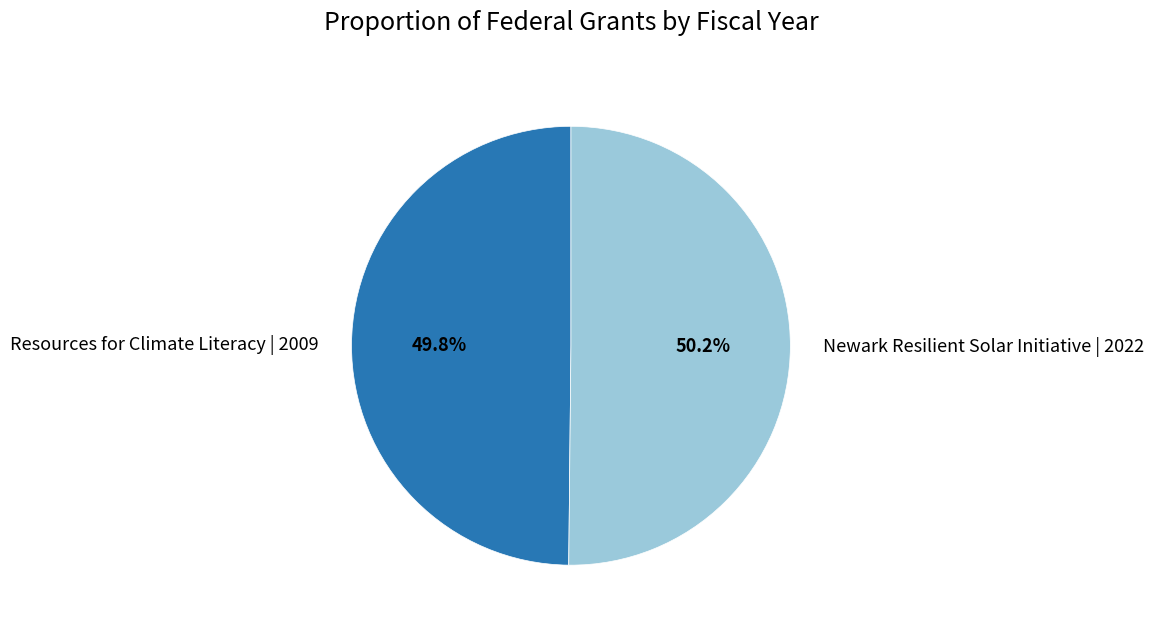

What percentage do Newark Resilient Solar Initiative | 2022 and Resources for Climate Literacy | 2009 together represent?

100.0%